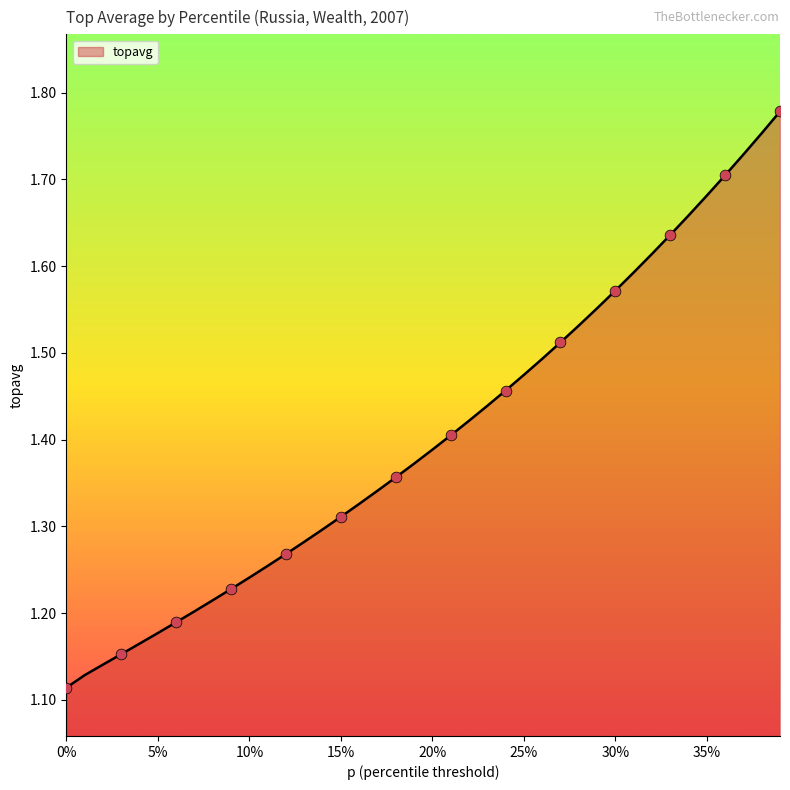

What is the difference between the maximum and minimum values?

0.7